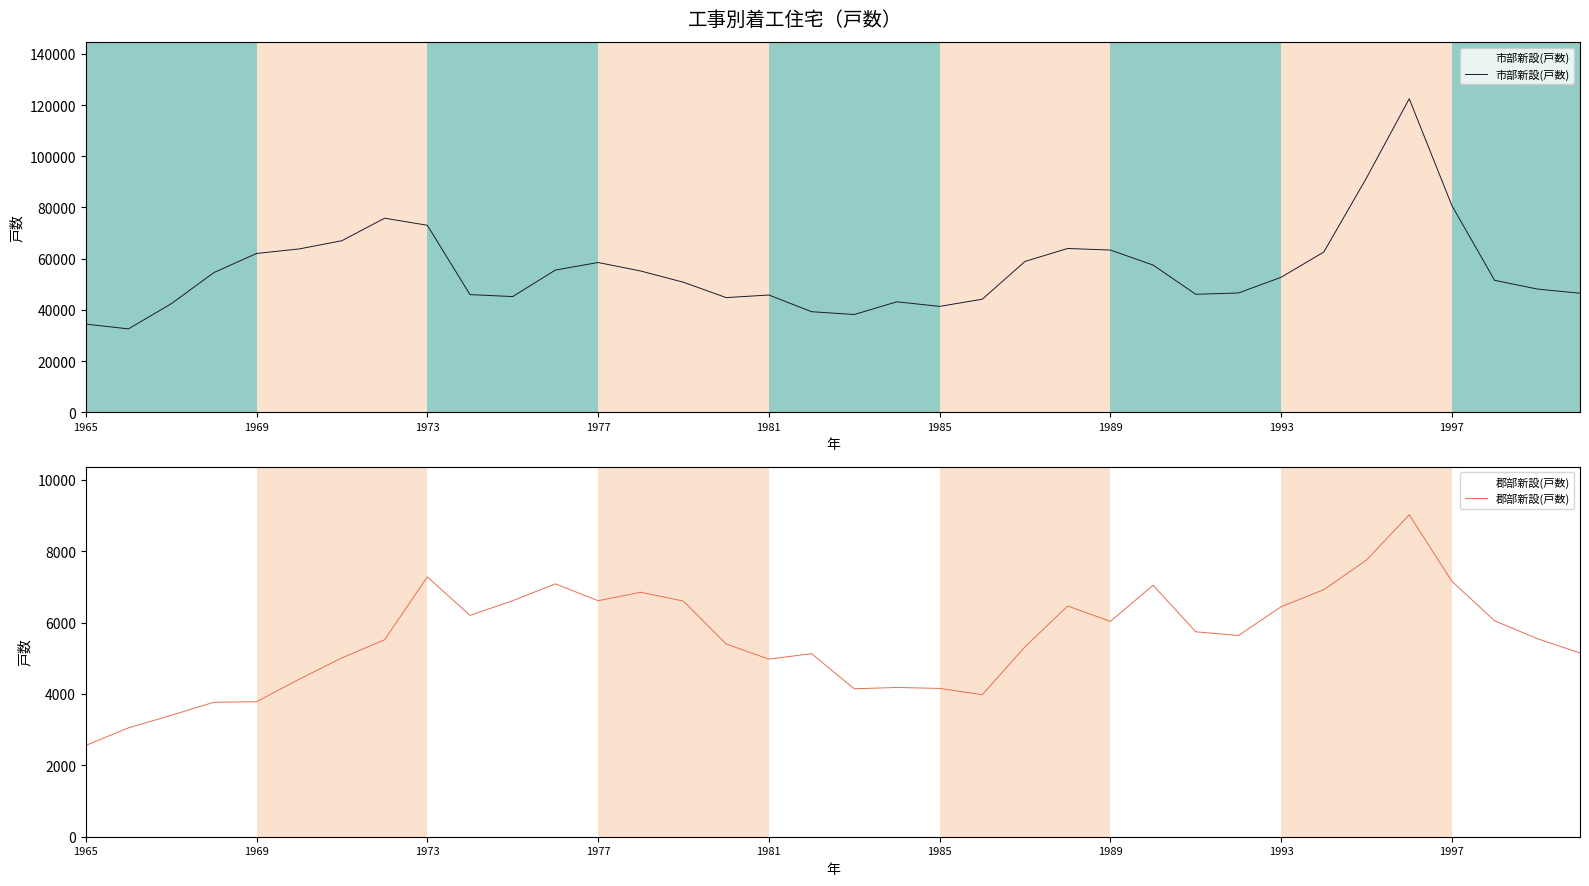

Which category has the lowest value in the 郡部新設(戸数) series?

1965